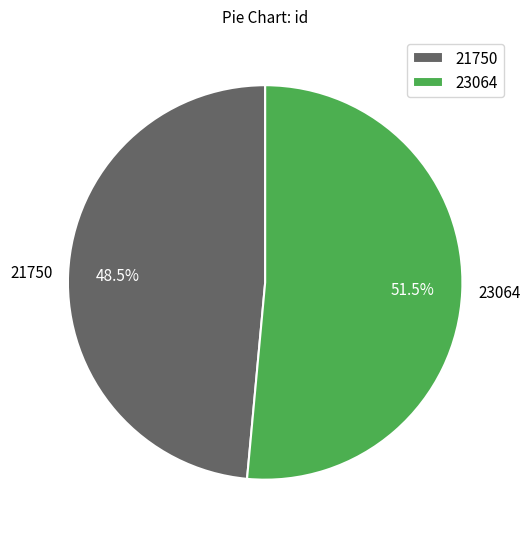

How many slices are in this pie chart?

2